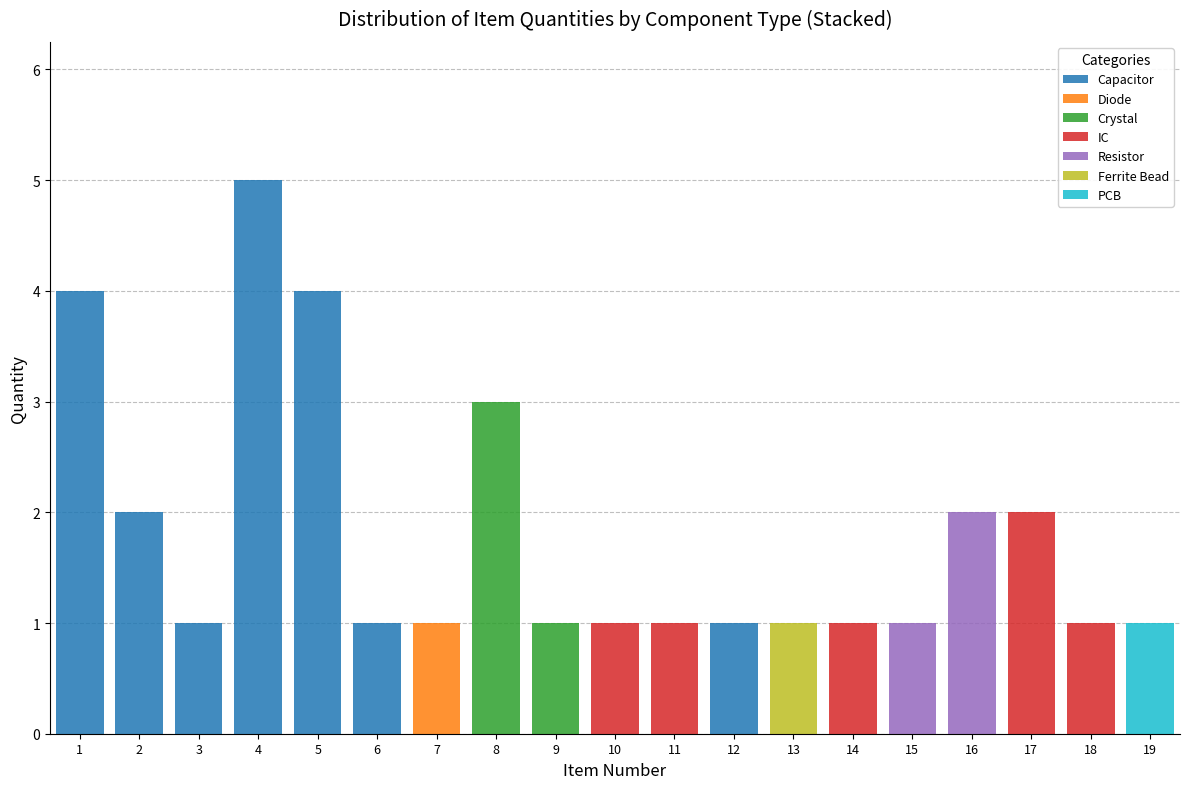

True or false: Capacitor has a value of 5 at 4.

True